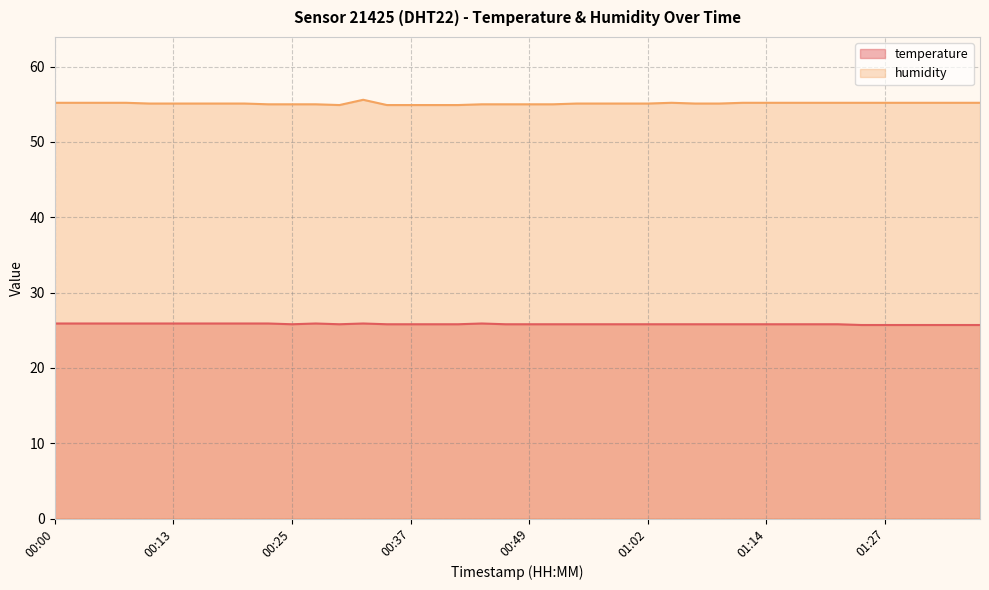

True or false: humidity and temperature intersect in this chart.

False